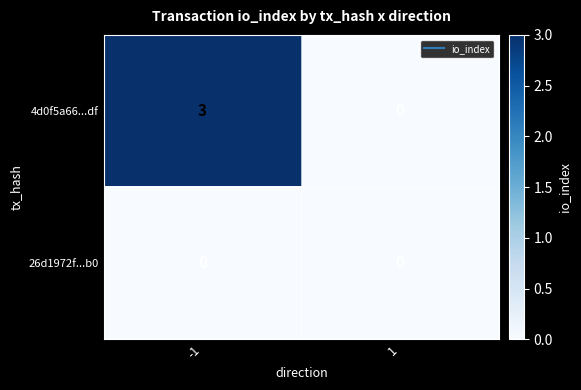

Rank the series by their maximum value, from highest to lowest.

4d0f5a66...df, 26d1972f...b0